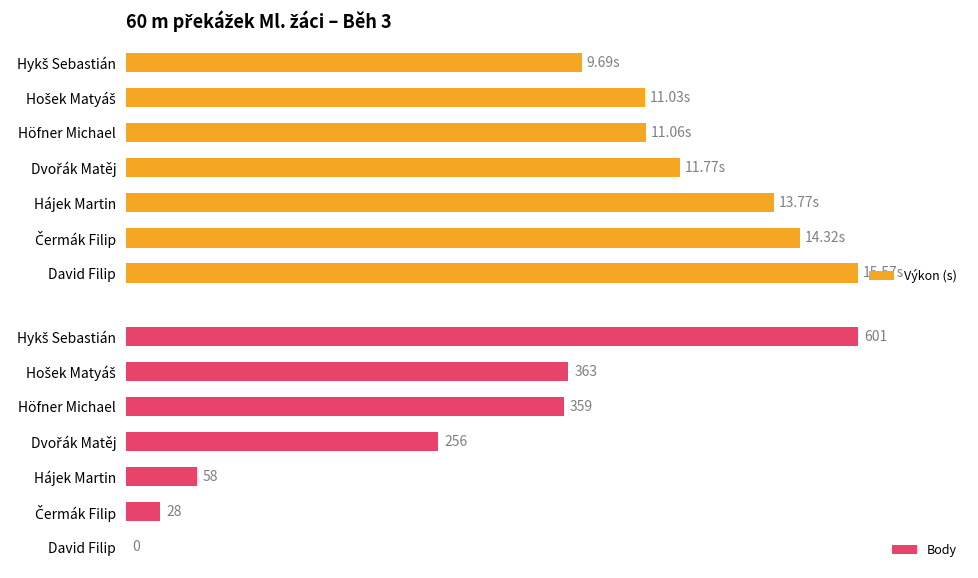

True or false: Výkon (s) has a value of 15.6 at 4.

False